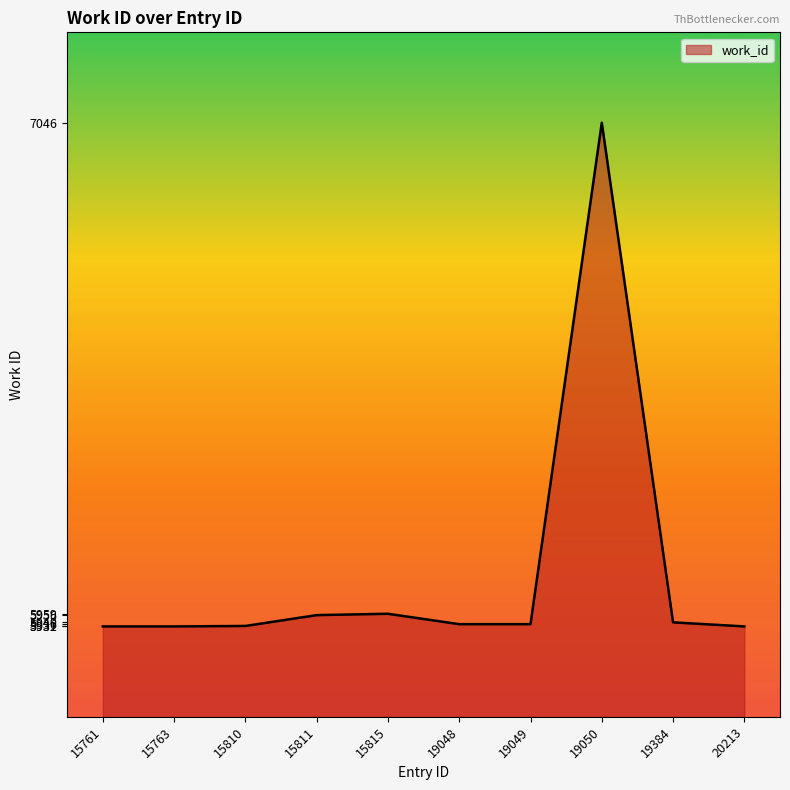

What value does the data have at 15761?

5931